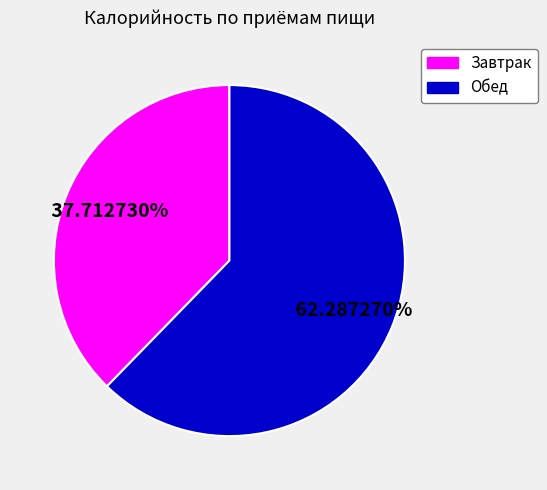

The Обед slice represents 62% of the pie. True or false?

True